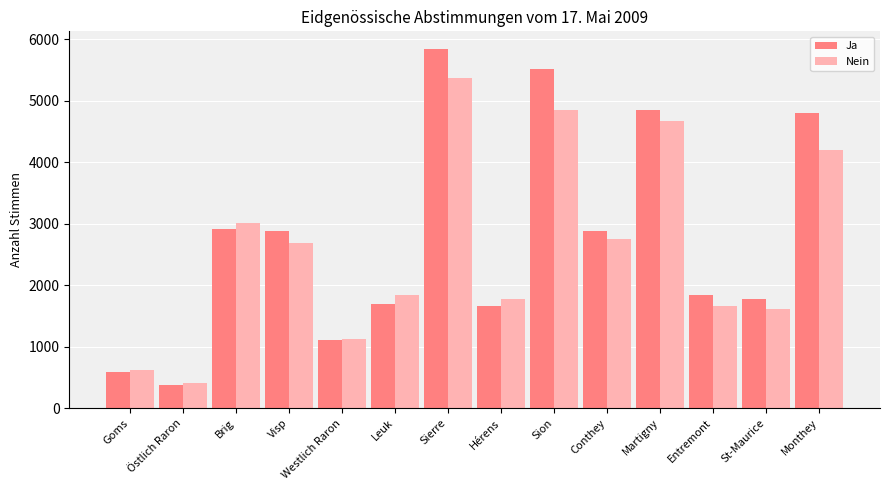

What is the difference between the Ja values at Sion and St-Maurice?

3746